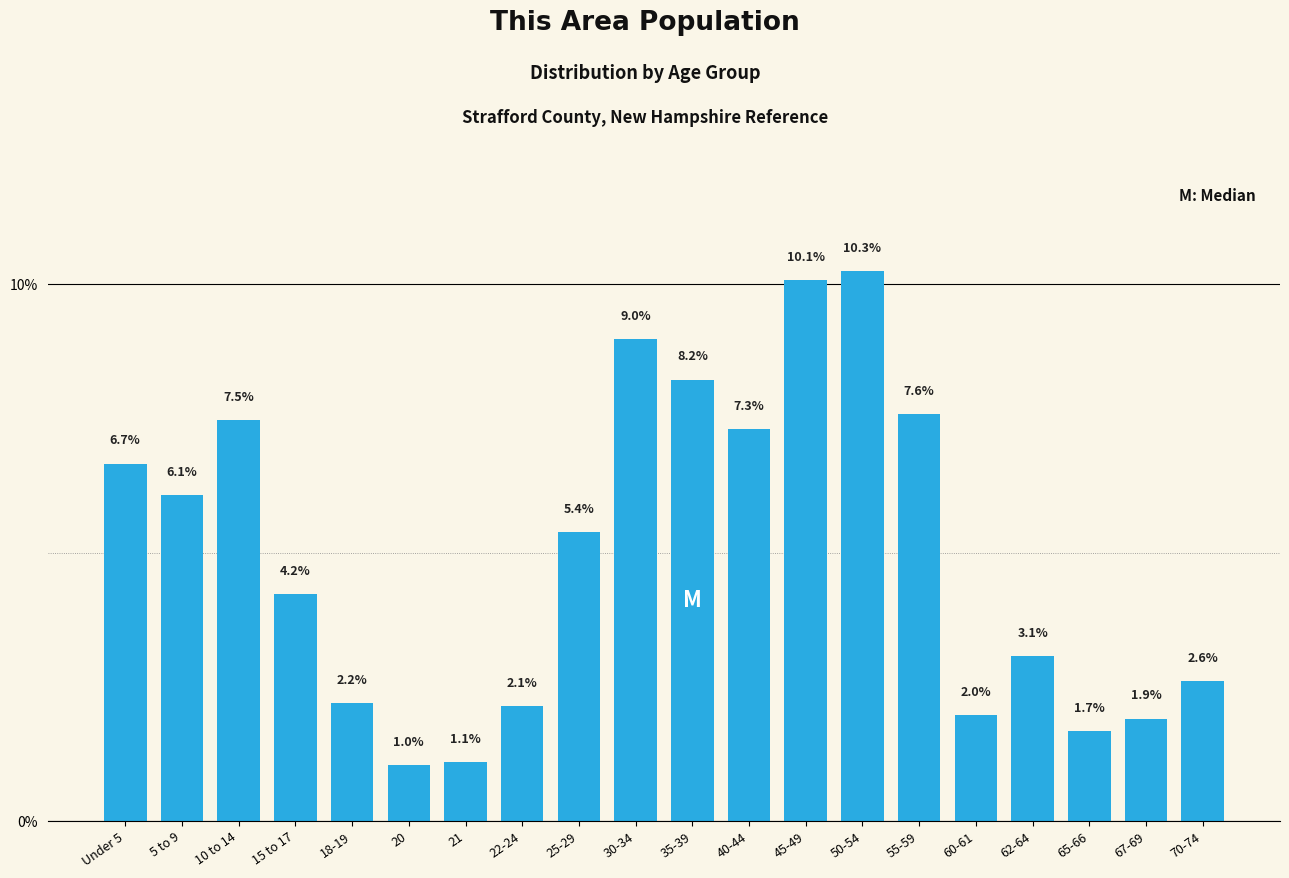

Reading left to right, extract all data points from this chart.

6.7	6.1	7.5	4.2	2.2	1.0	1.1	2.1	5.4	9.0	8.2	7.3	10.1	10.3	7.6	2.0	3.1	1.7	1.9	2.6